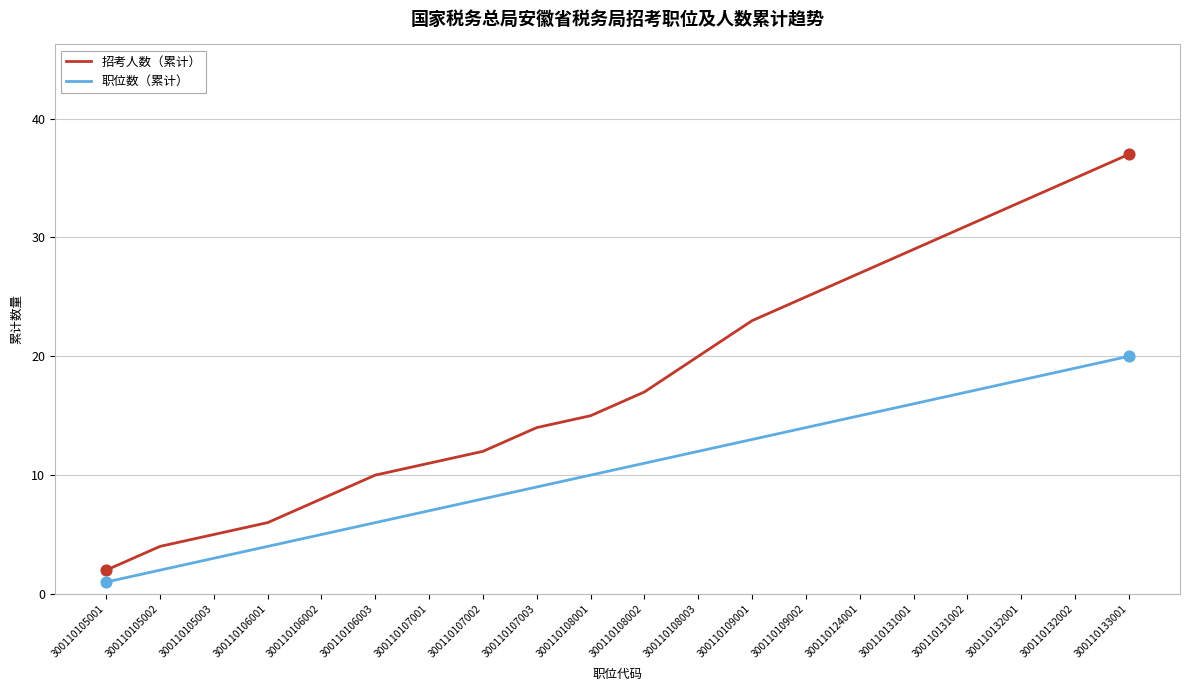

At which category is the sum across all series the highest?

300110133001